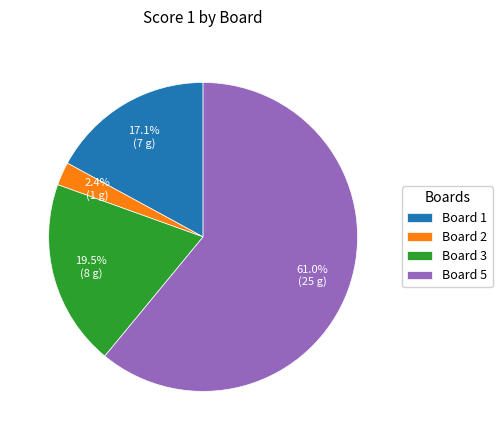

What percentage is the Board 1 slice, to the nearest percent?

17%